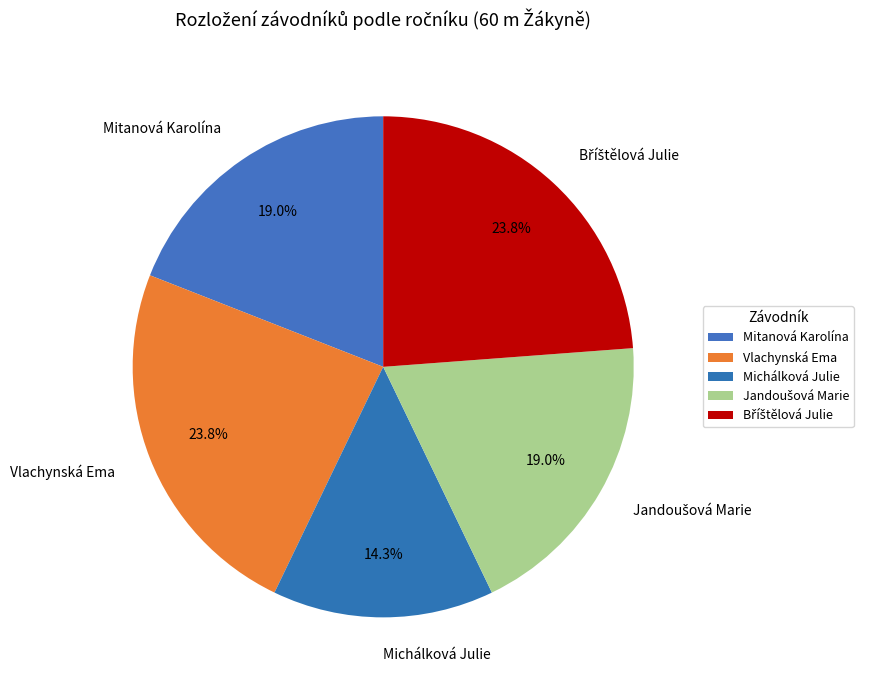

To the nearest percent, what is the average slice percentage?

20%